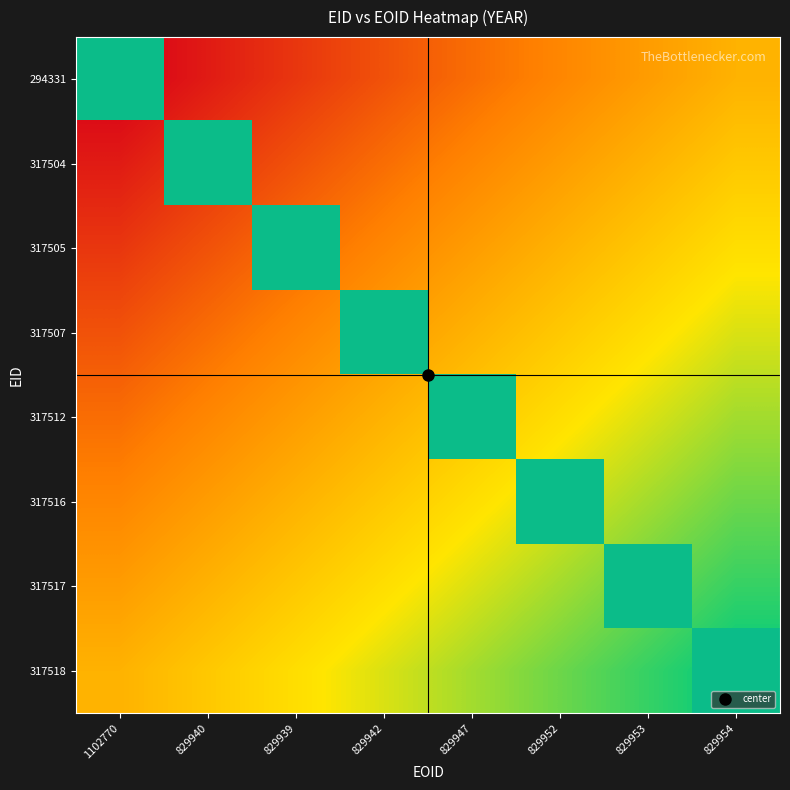

How many values in the 317518 series exceed 0?

1